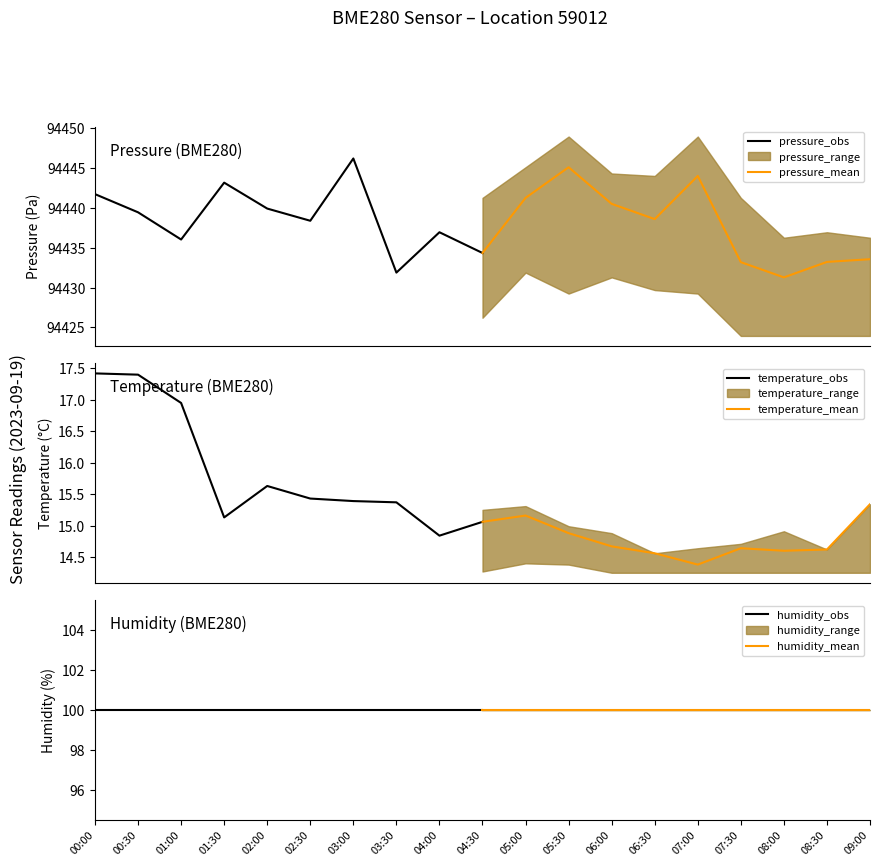

What is the minimum value for pressure_obs?

94431.9